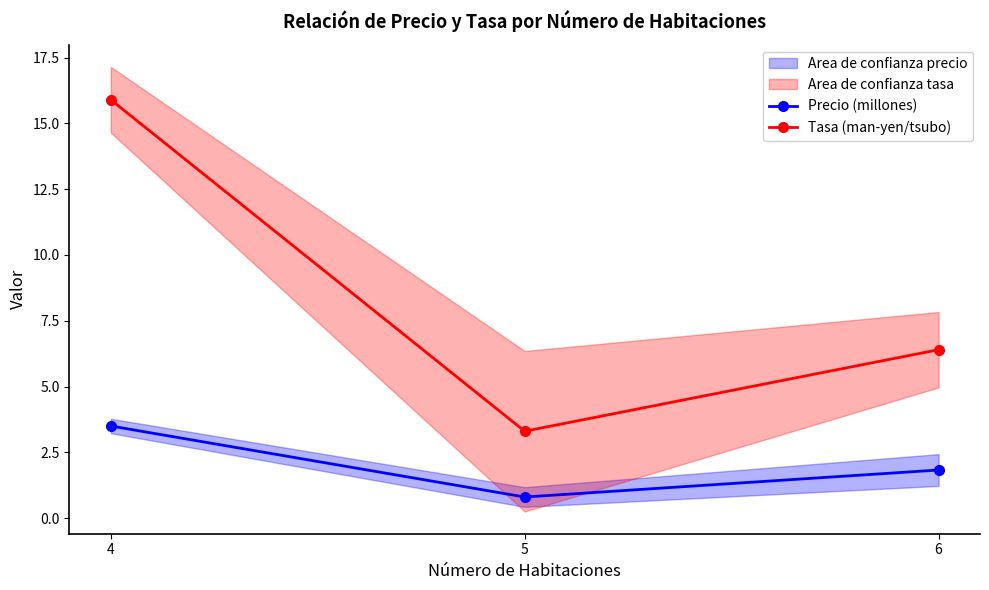

Where does the Tasa (man-yen/tsubo) series first go above 6?

4